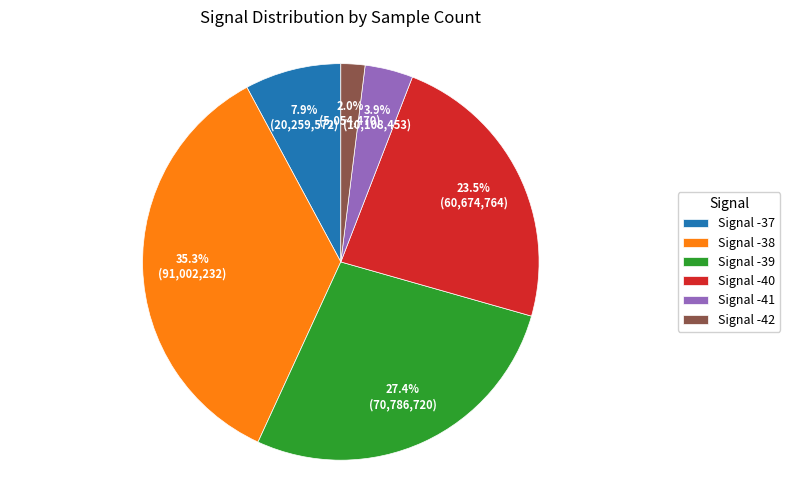

What is the ratio of the value at Signal -39 to the value at Signal -41?

7.0